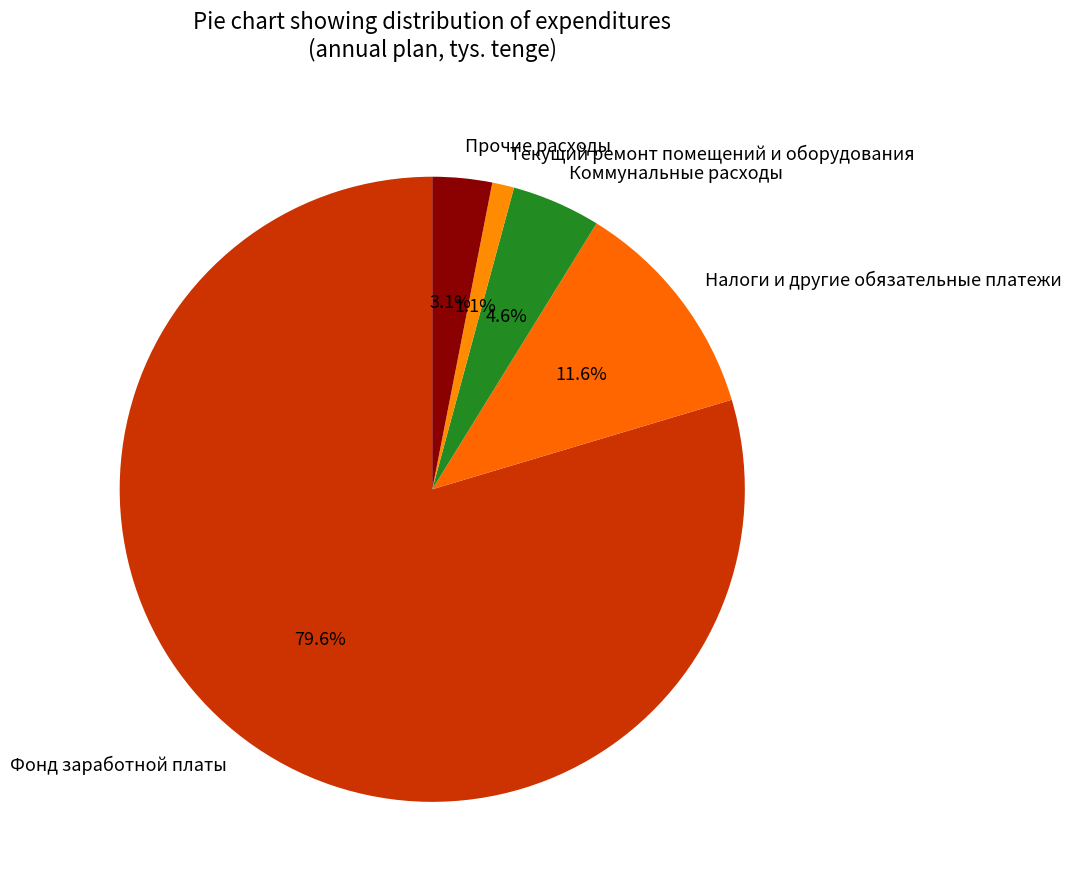

The Коммунальные расходы slice represents 5% of the pie. True or false?

True